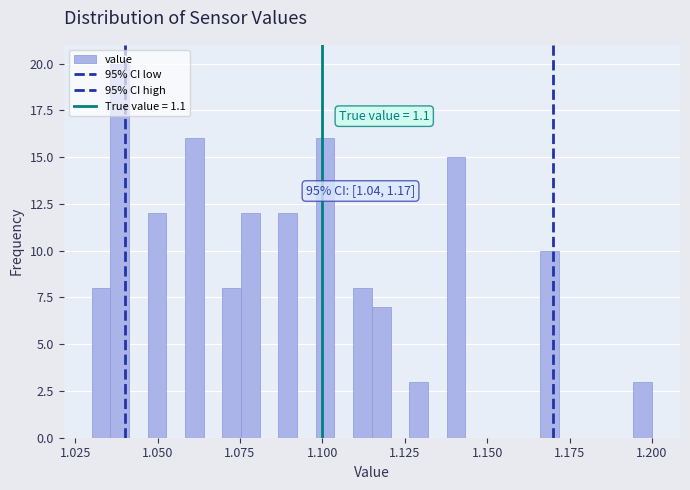

Around what value on the x-axis is the tallest bar? Give the approximate position of its centre, as read against the axis.

1.040